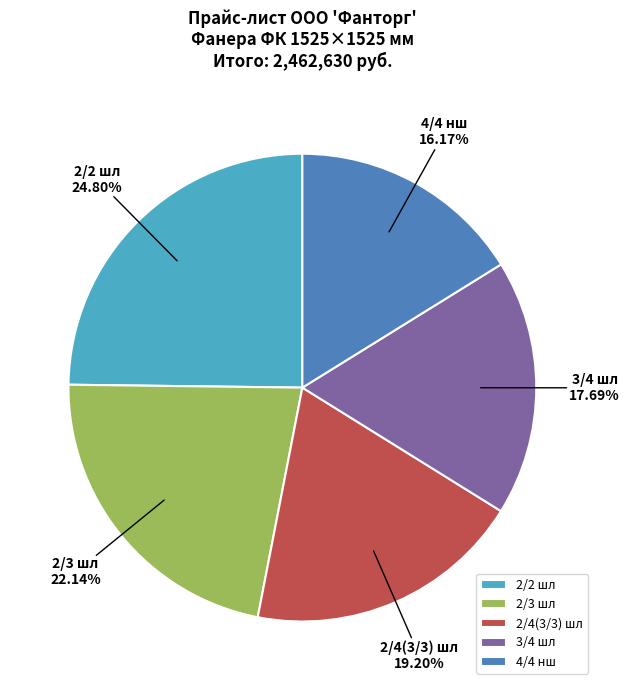

Is there a majority slice in this chart?

No